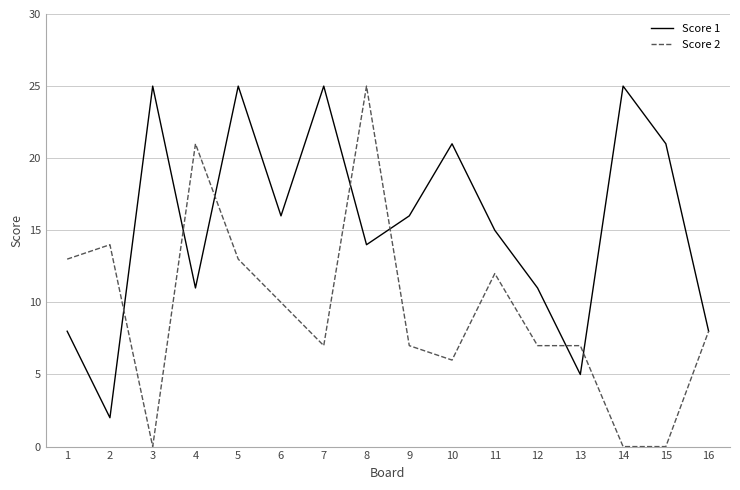

What is the maximum value shown in the chart?

25